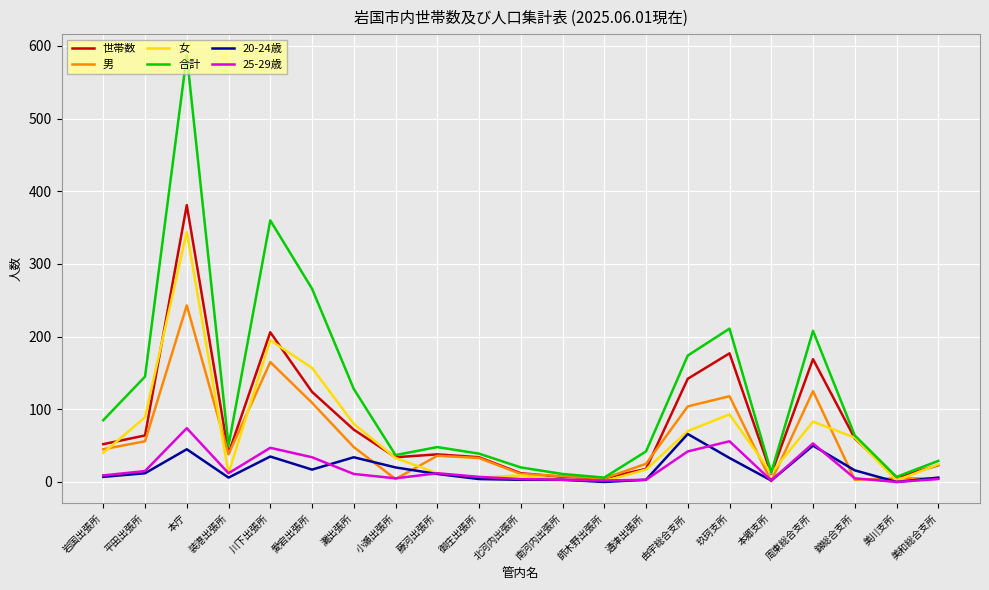

Between 南河内出張所 and 由宇総合支所, which series saw the biggest shift?

合計